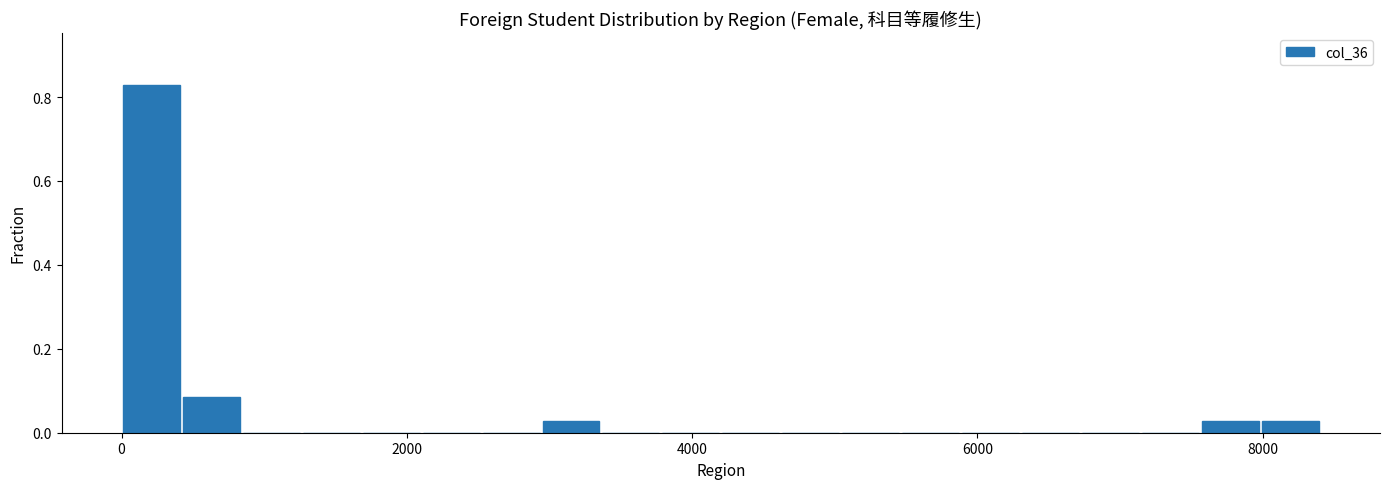

Around what value on the x-axis is the tallest bar? Give the approximate position of its centre, as read against the axis.

200